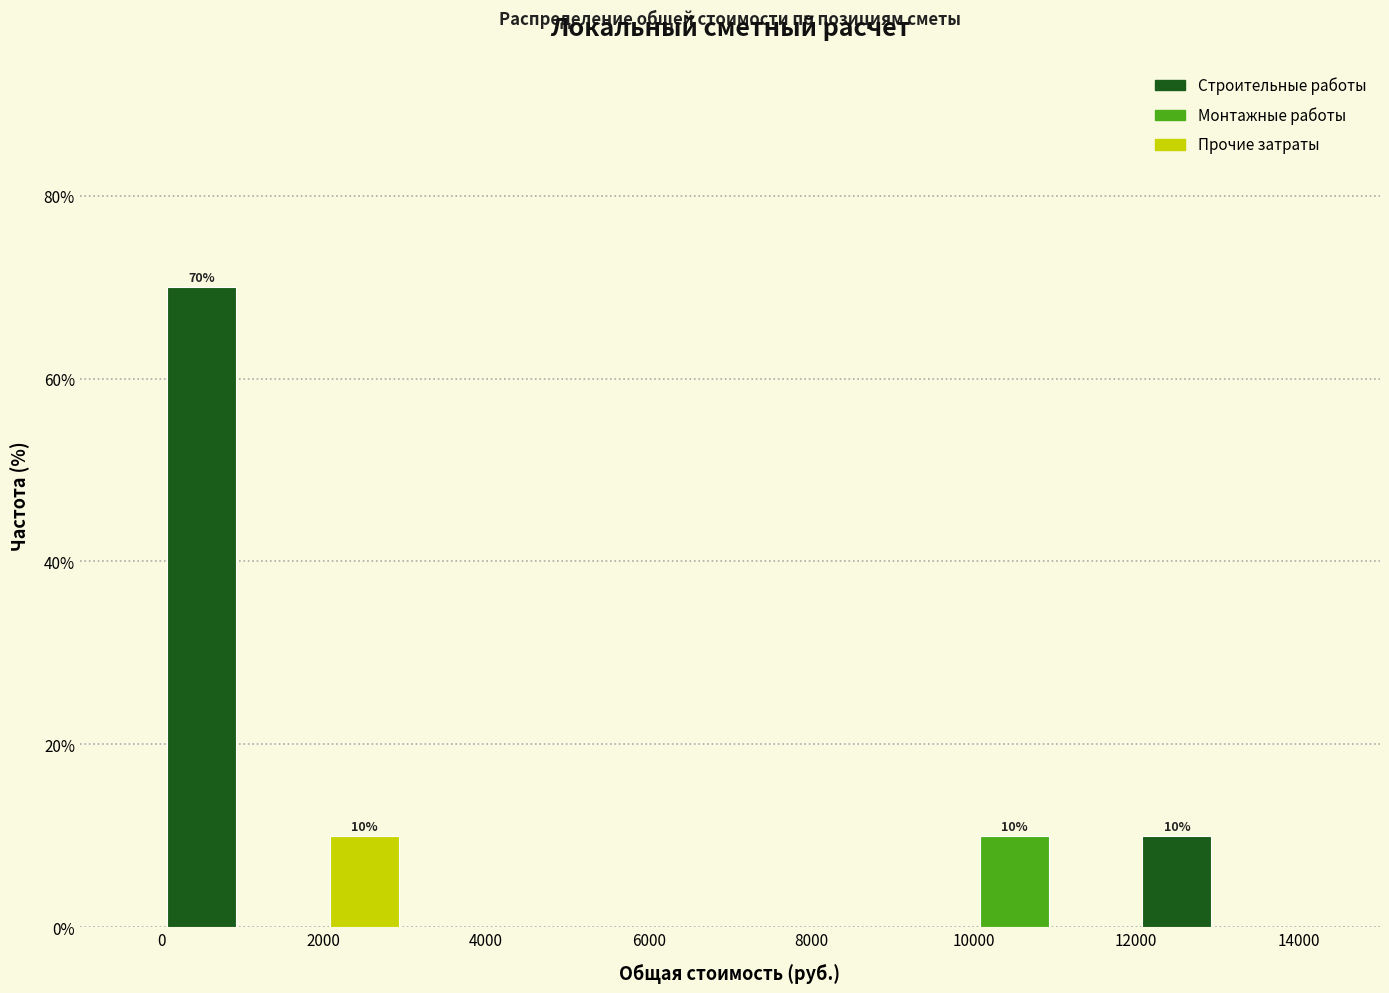

Over which range of the x-axis is the bar tallest?

0 to 1000